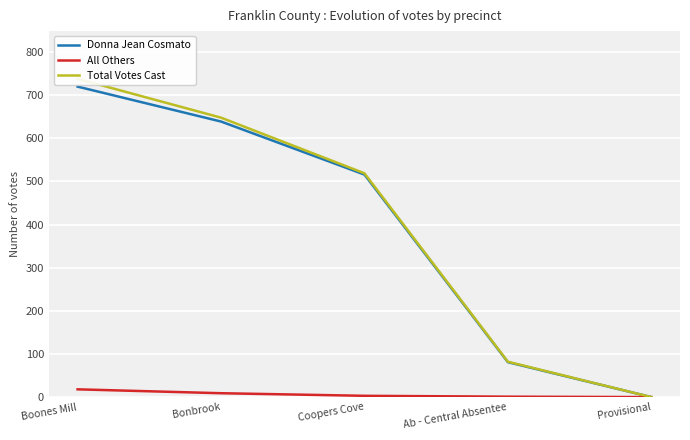

The value of All Others at Provisional is 0. True or false?

True